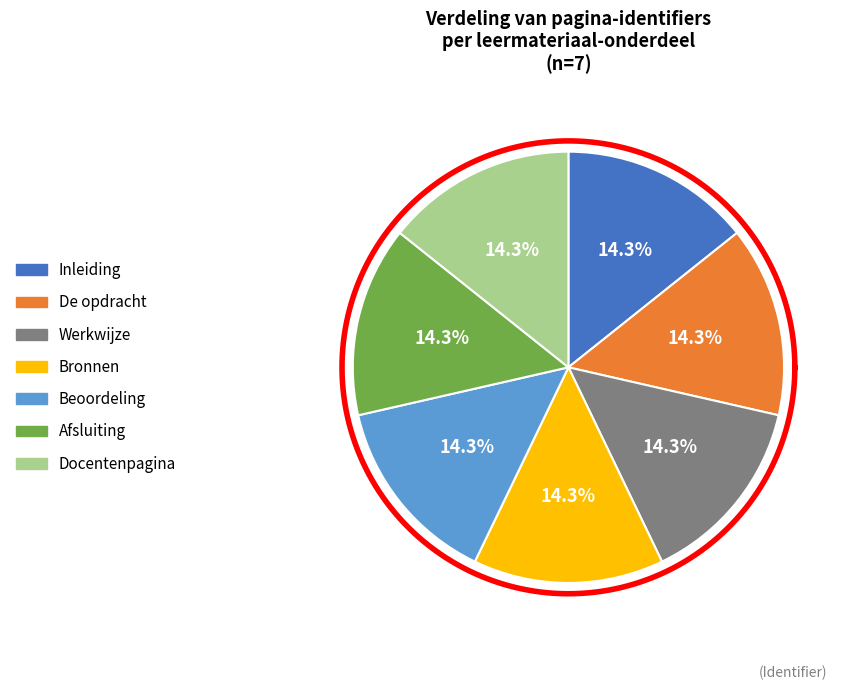

Rank the categories by value from lowest to highest.

Inleiding, De opdracht, Werkwijze, Bronnen, Beoordeling, Afsluiting, Docentenpagina